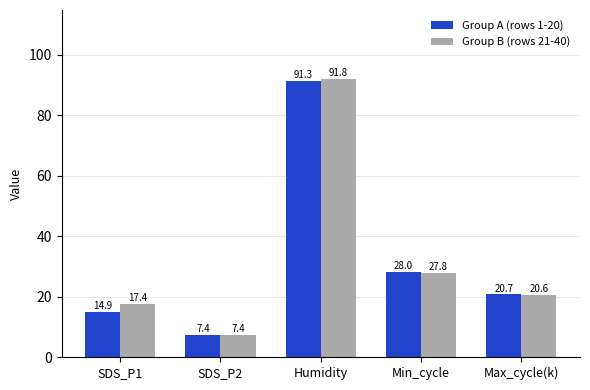

What is the label of the 1st bar from the left?

SDS_P1